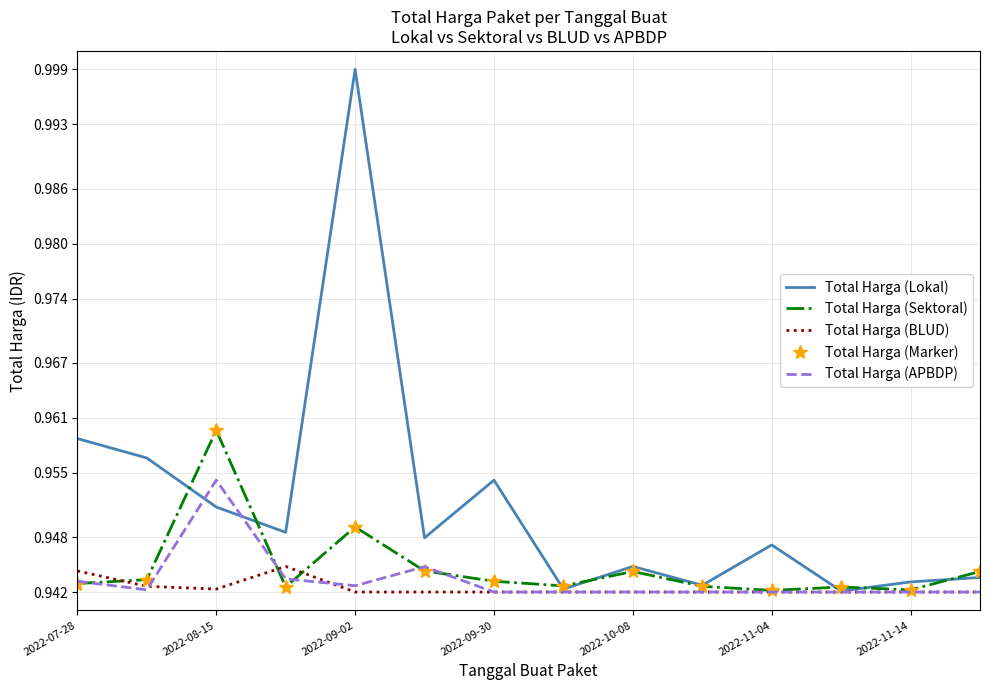

Which series has the largest range (max minus min)?

Total Harga (Lokal)